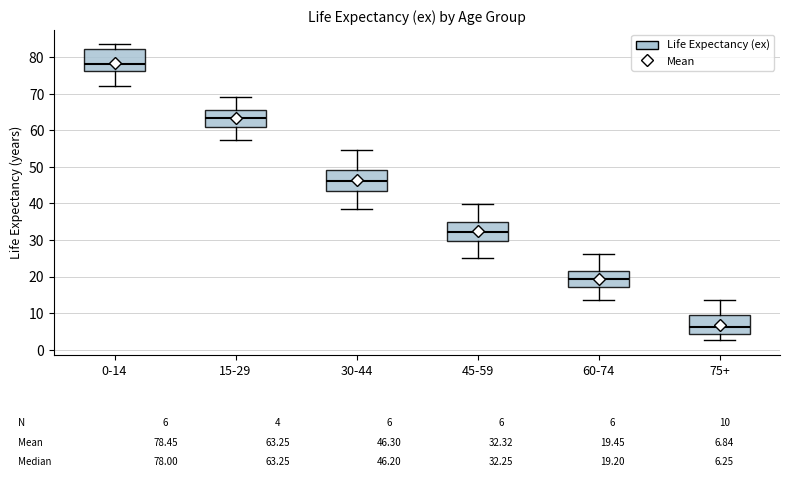

Which box's median line is the lowest?

75+